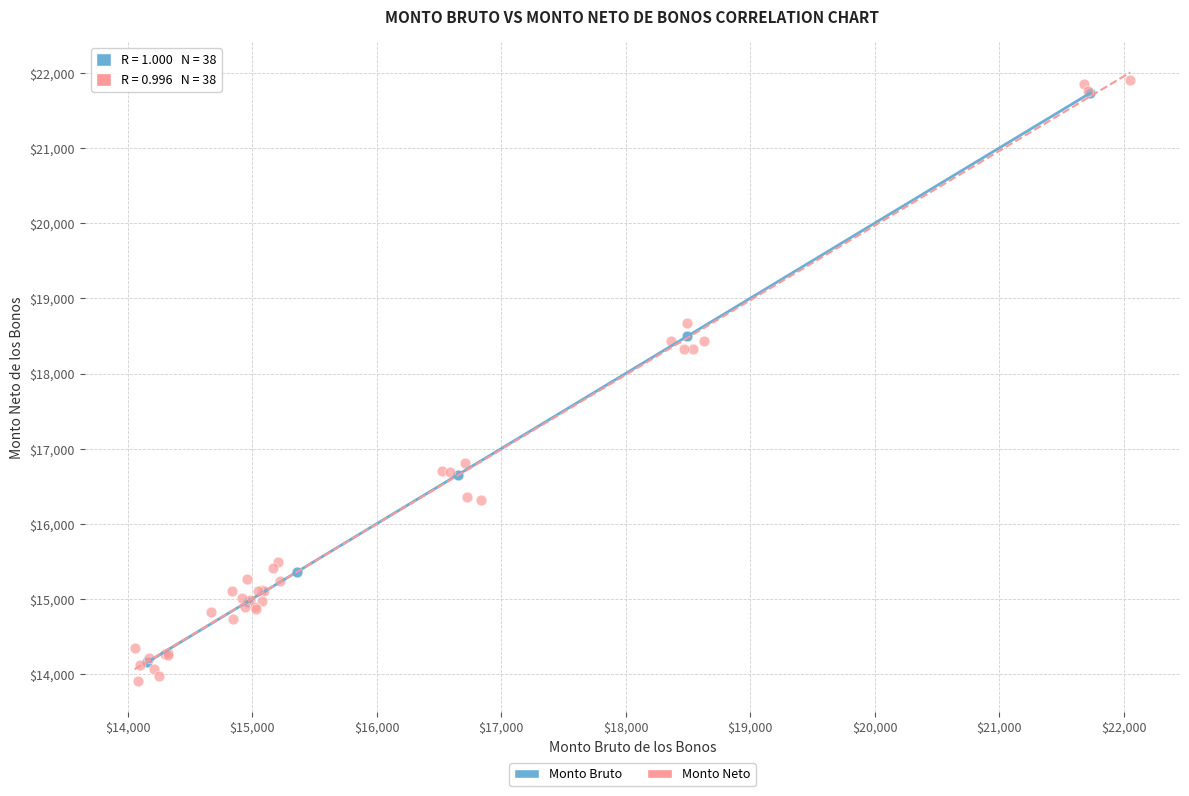

What are all the series names shown in the legend?

Monto Bruto, Monto Neto